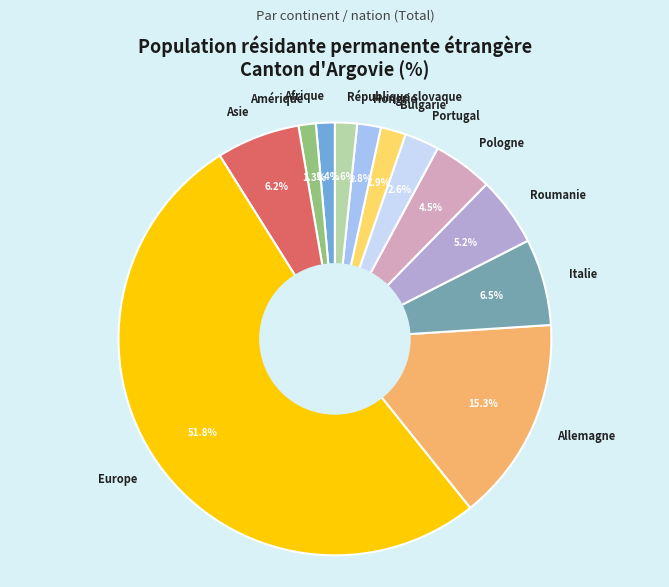

What is the total percentage of Amérique and Allemagne?

16.6%